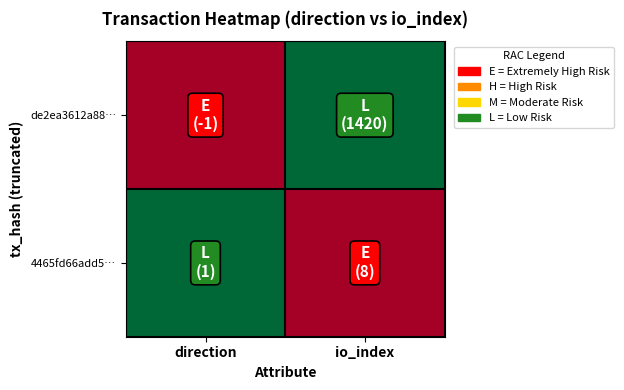

Reading left to right, extract all data points from this chart.

de2ea3612a88…: direction=0	io_index=1
4465fd66add5…: direction=1	io_index=0